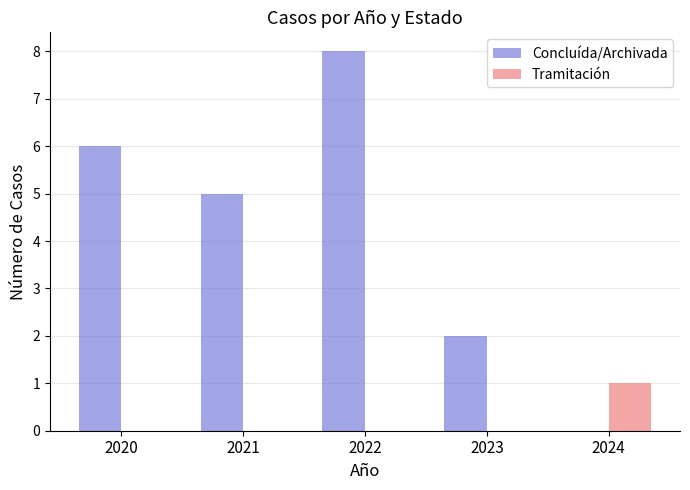

At which category is the sum across all series the highest?

2022